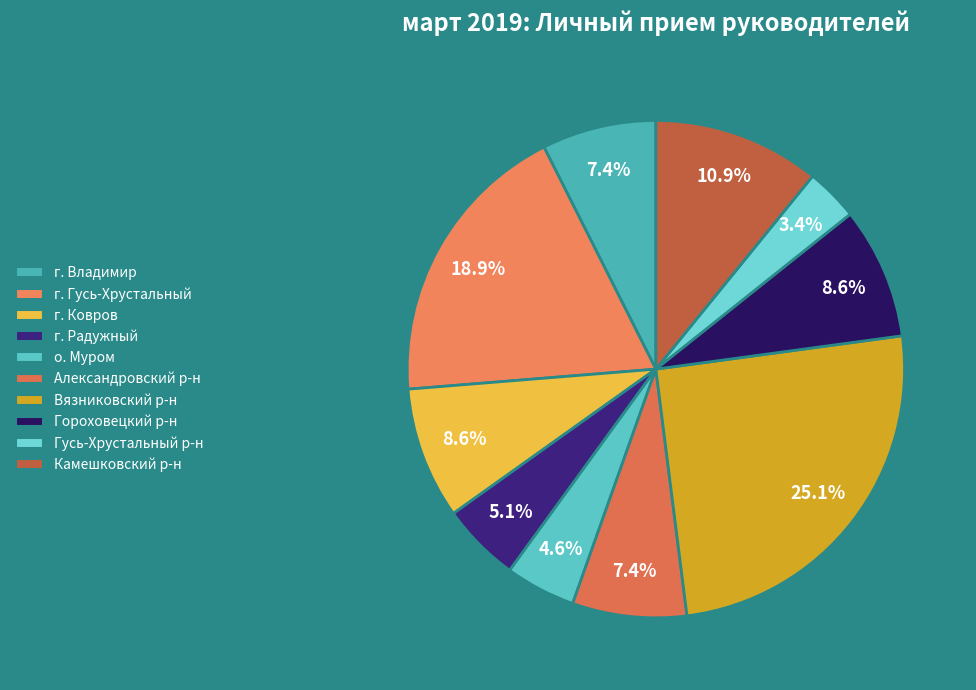

Rank the categories by value from lowest to highest.

Гусь-Хрустальный р-н, о. Муром, г. Радужный, г. Владимир, Александровский р-н, г. Ковров, Гороховецкий р-н, Камешковский р-н, г. Гусь-Хрустальный, Вязниковский р-н